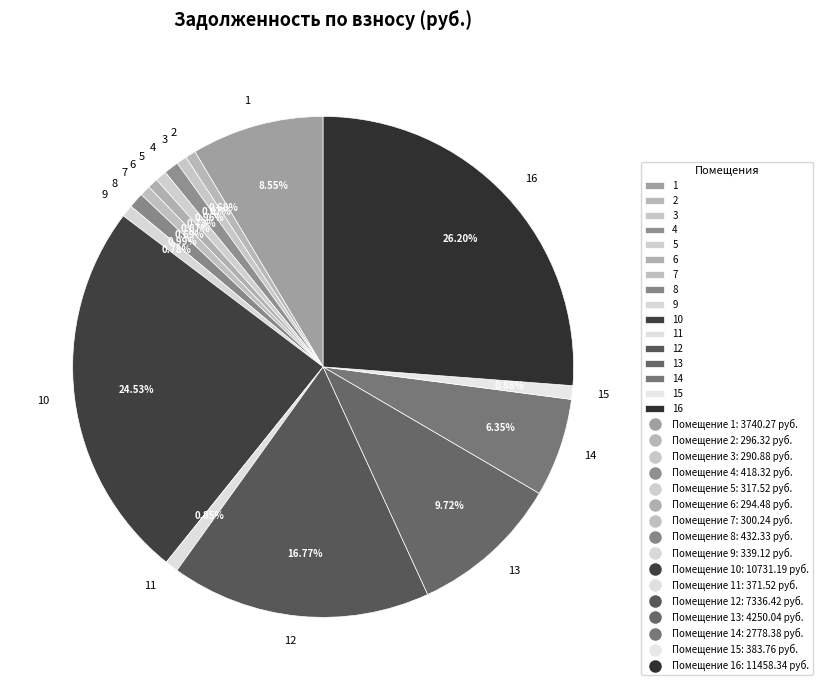

Does 1 account for over 50% of the chart?

No